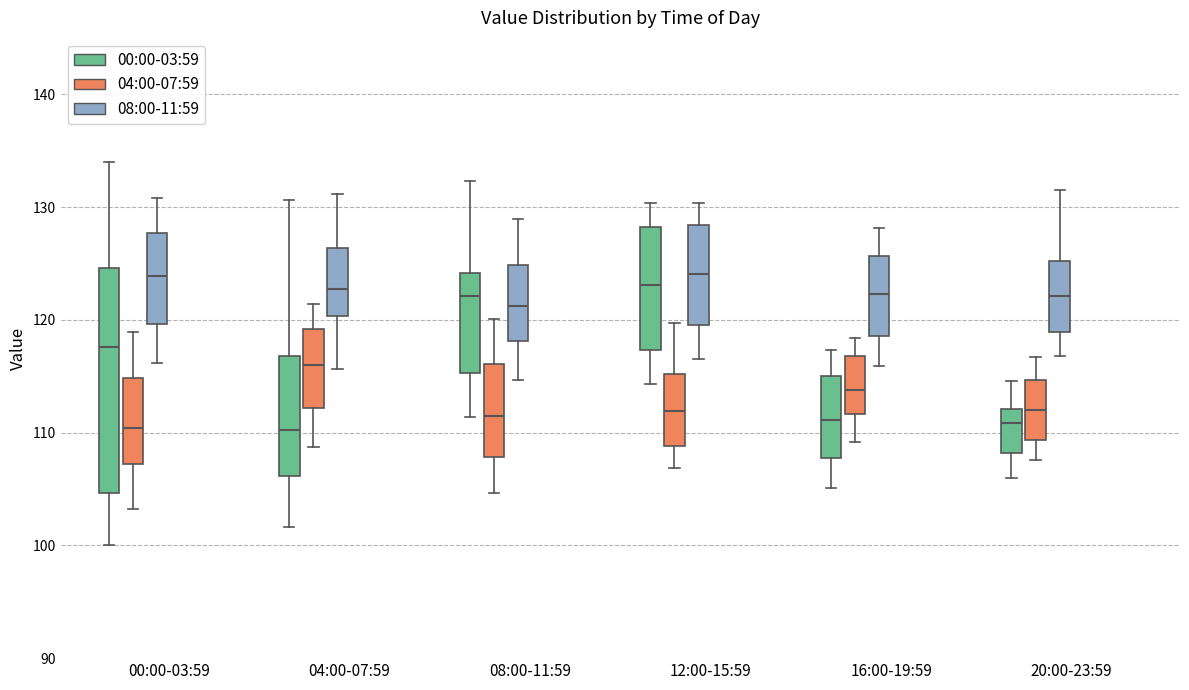

Where does the median line of the box for 00:00-03:59 (04:00-07:59) sit on the y-axis? The values are not printed on the chart, so give them approximately, as read against the axis.

110